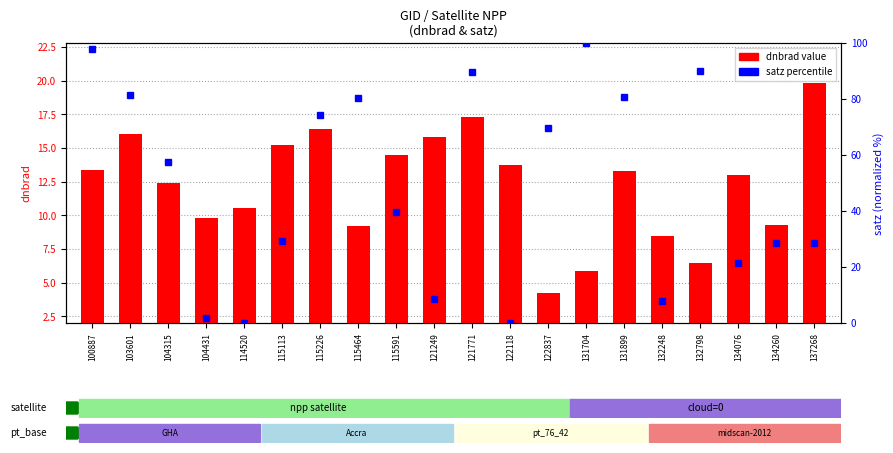

What is the value of the dnbrad value bar at the 15th from the left?

13.3